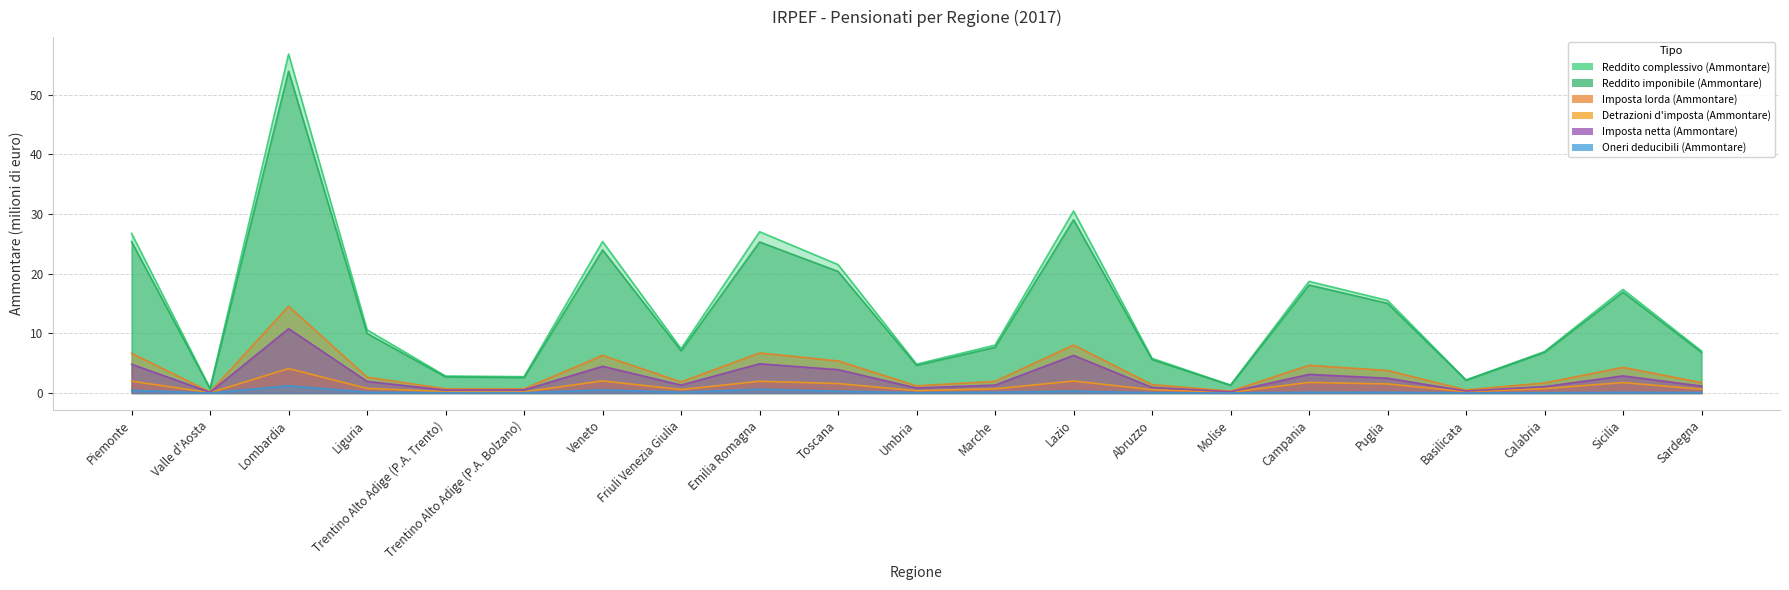

Where is the first local minimum for Detrazioni d'imposta (Ammontare)?

Valle d'Aosta